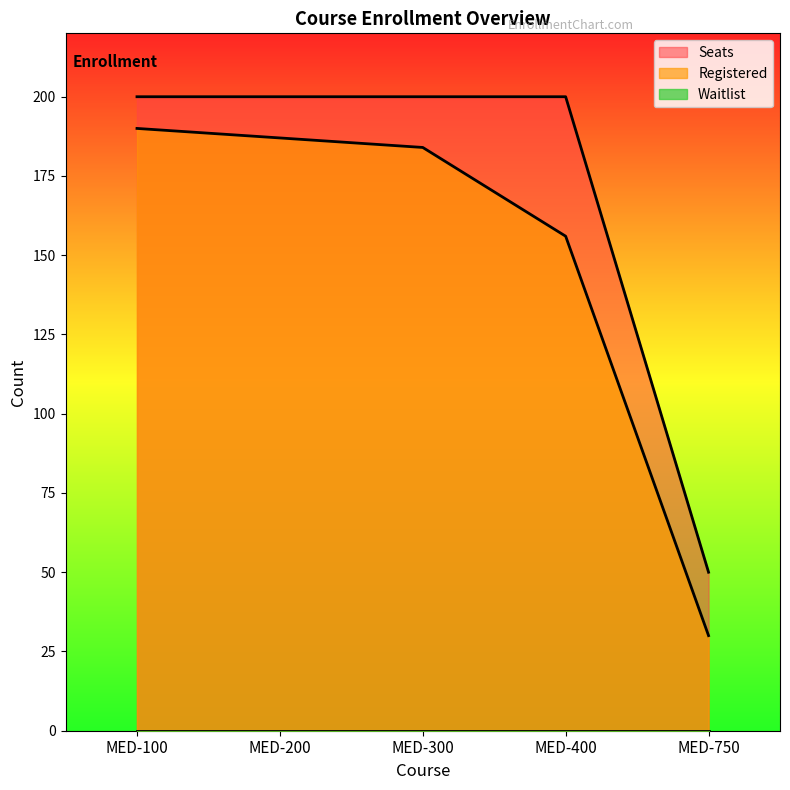

Reading left to right, what are all the values shown in this chart?

Registered: 190	187	184	156	30
Seats: 200	200	200	200	50